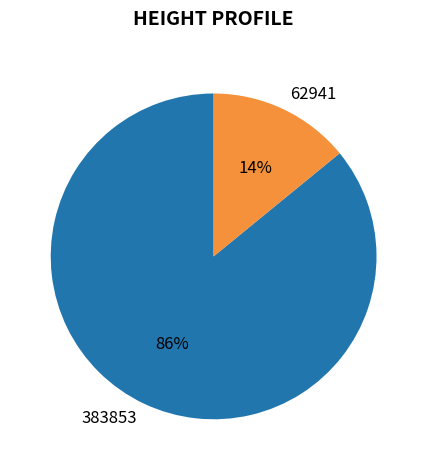

What is the smallest slice in the pie chart?

62941